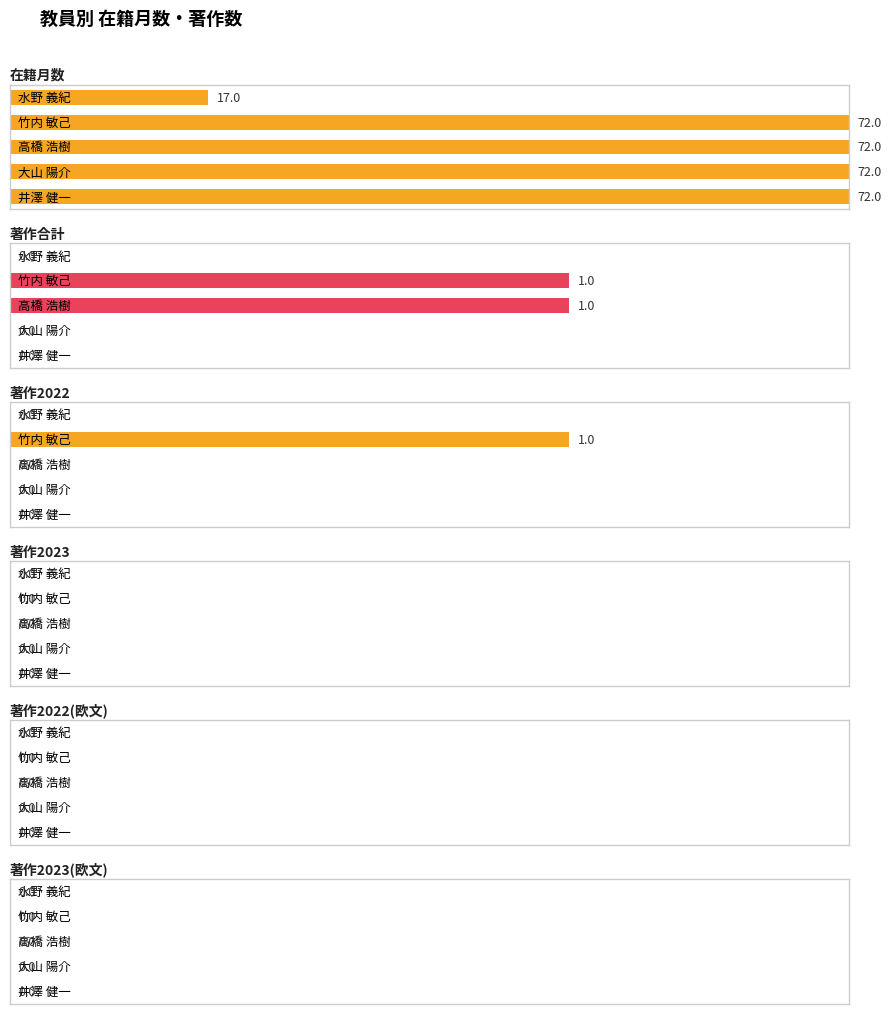

Which series has the largest range (max minus min)?

在籍月数